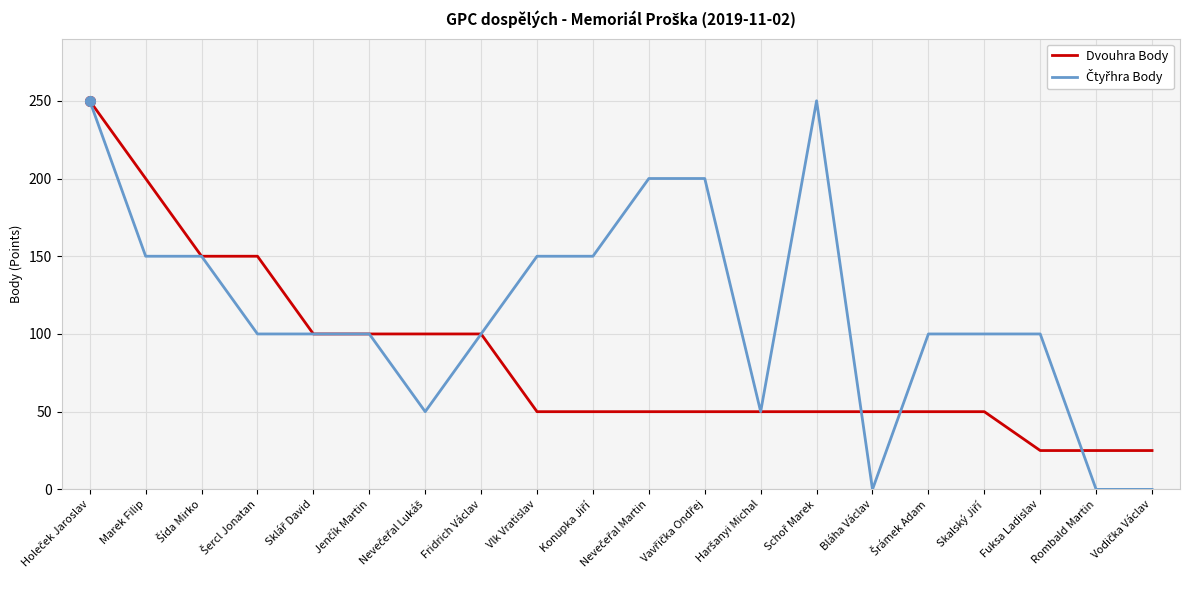

What is the difference between the maximum and minimum values in the Dvouhra Body series?

225